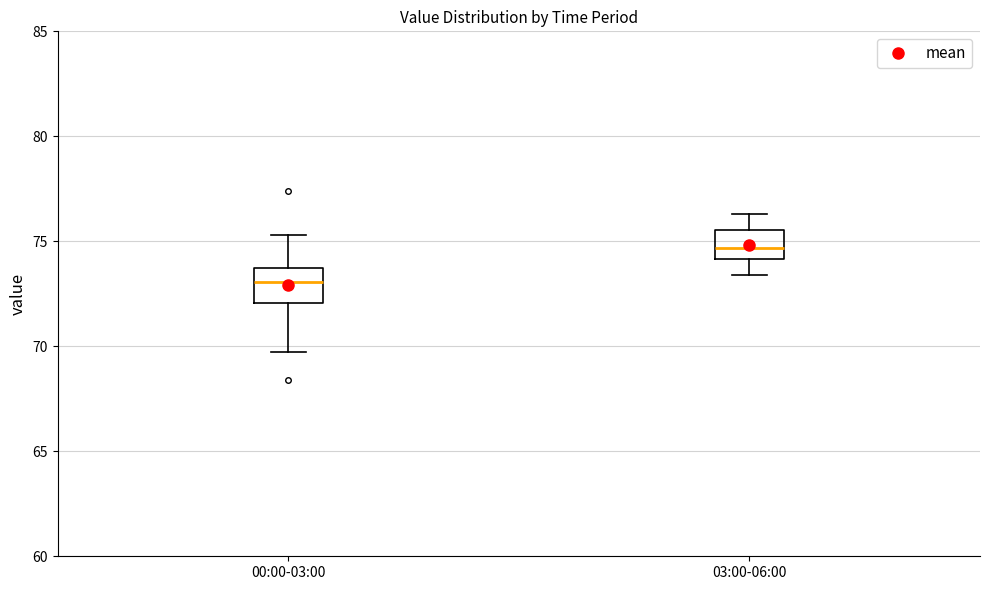

Reading left to right, read every box against the y-axis: the position of its median line, the range the box covers, and the ends of its whiskers. The values are not printed on the chart, so give them approximately, as read against the axis.

00:00-03:00: median 73.0, box 72.0 to 73.5, whiskers 69.5 to 75.5
03:00-06:00: median 74.5, box 74.0 to 75.5, whiskers 73.5 to 76.5